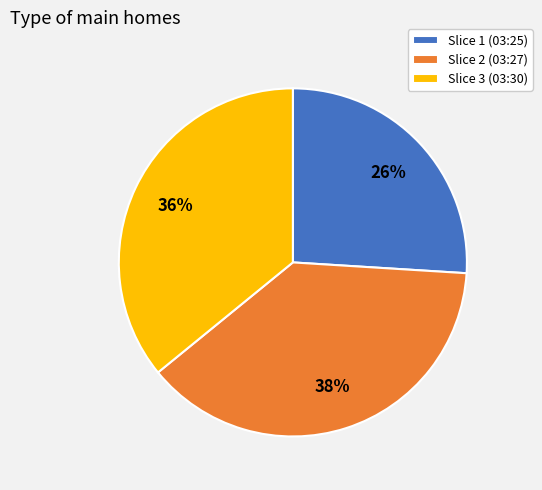

Is it true that Slice 2 (03:27) is 38% of the pie?

True